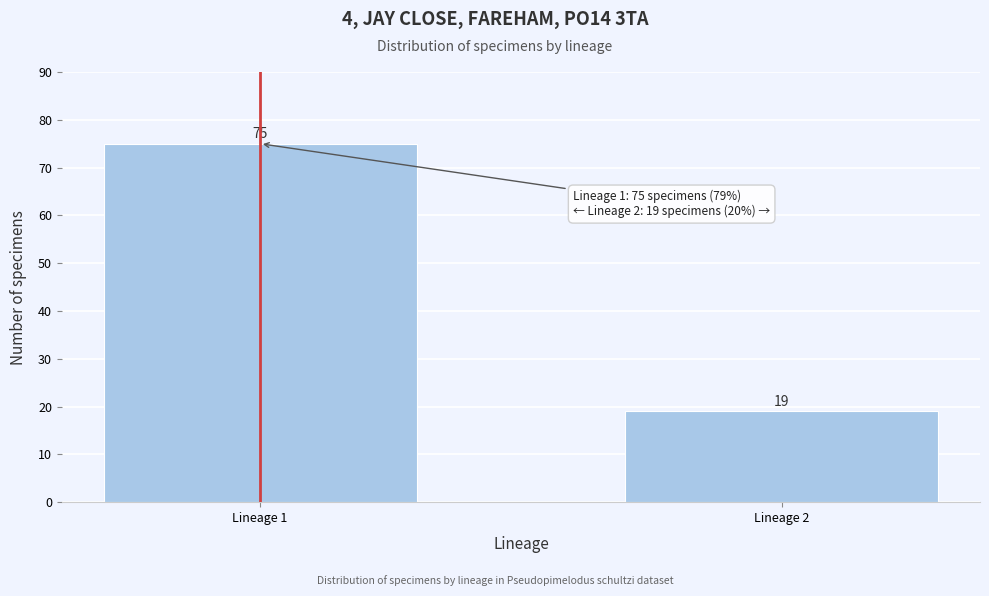

Reading left to right, list all the values displayed in this chart.

75	19